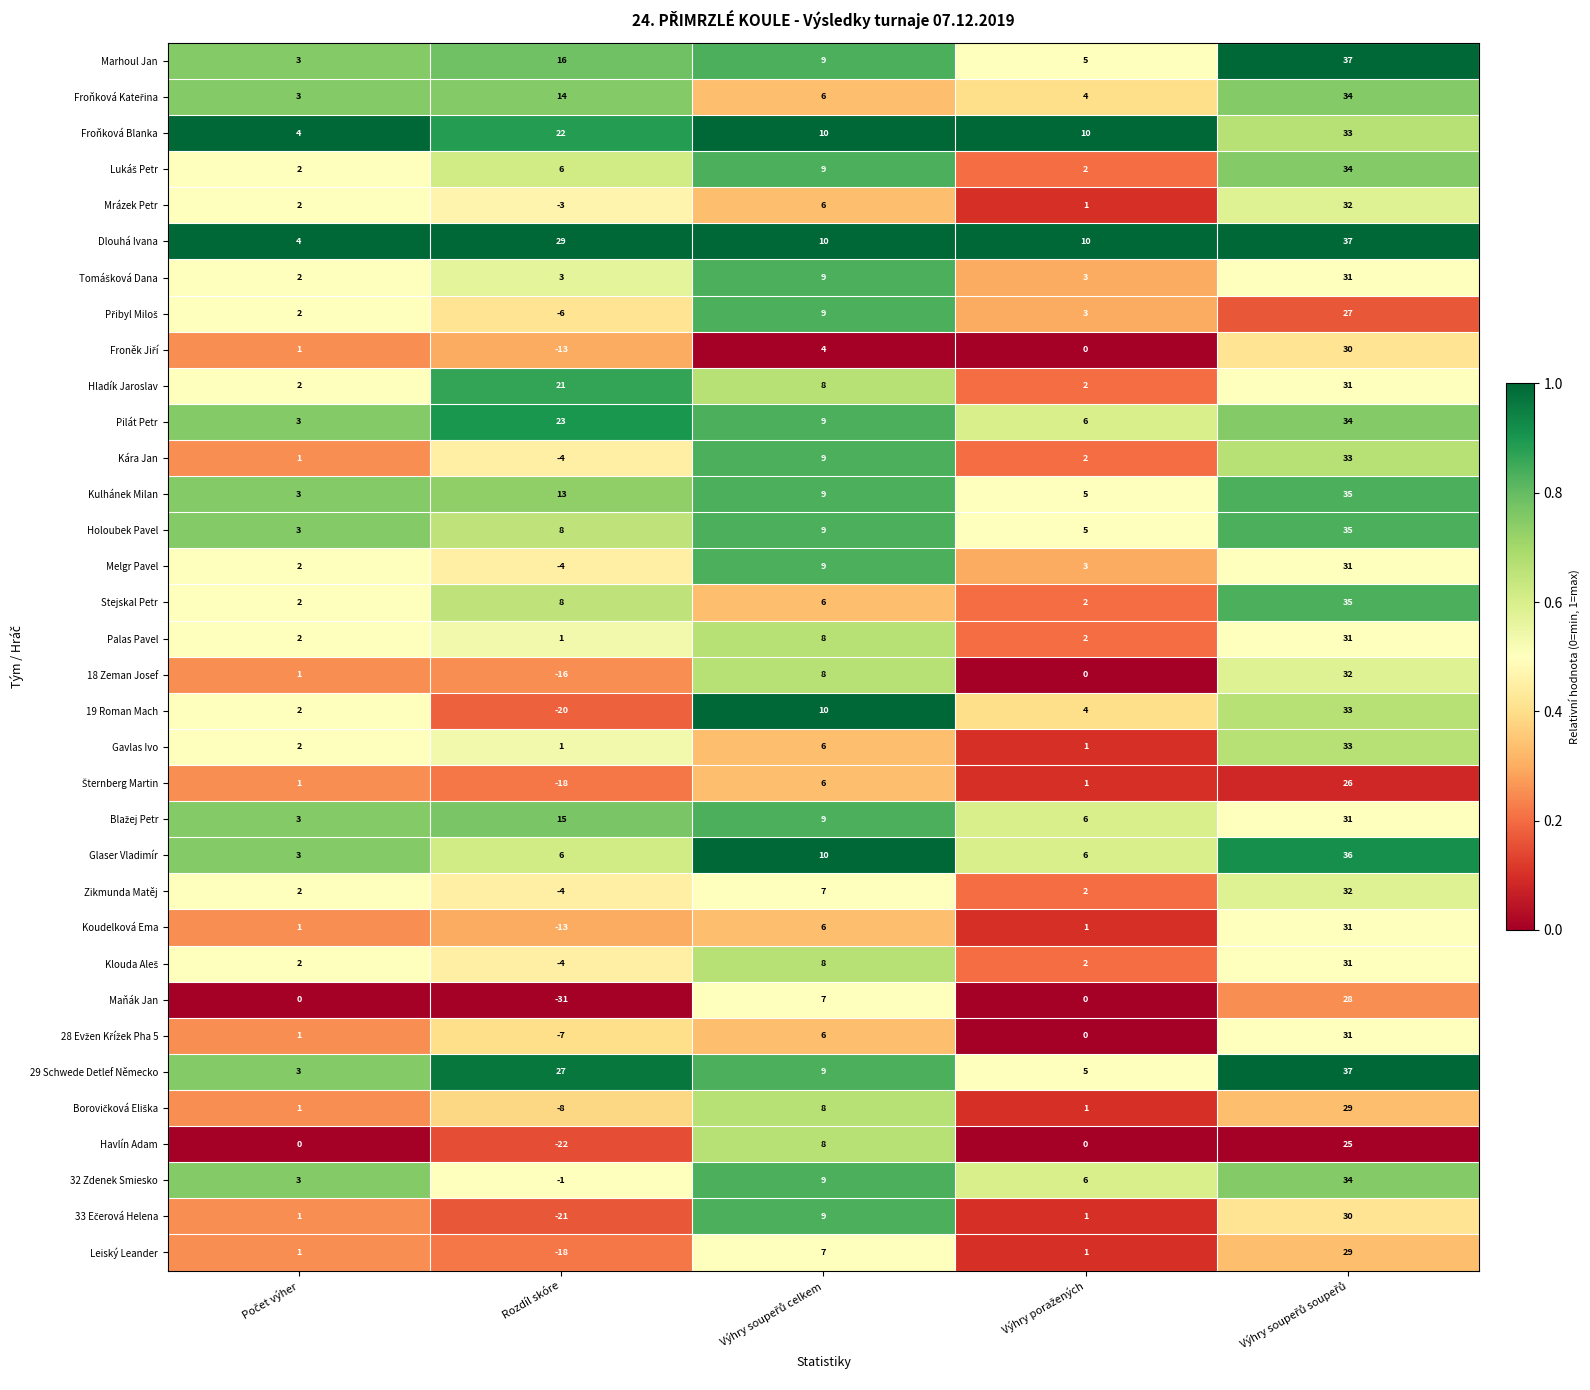

At which category does the chart reach its minimum across all series?

Rozdíl skóre